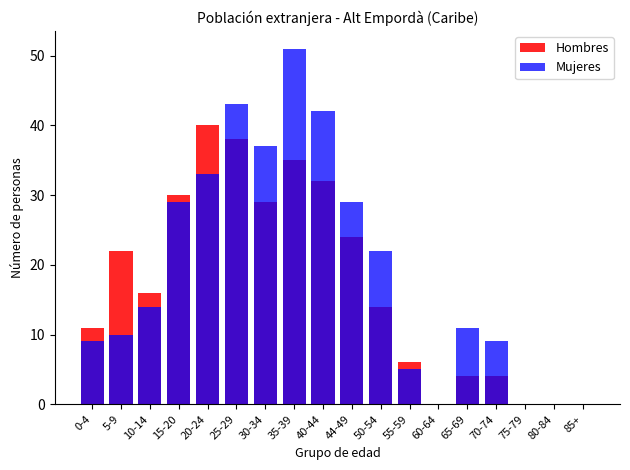

What is the difference between the second highest and minimum values in the Mujeres series?

43